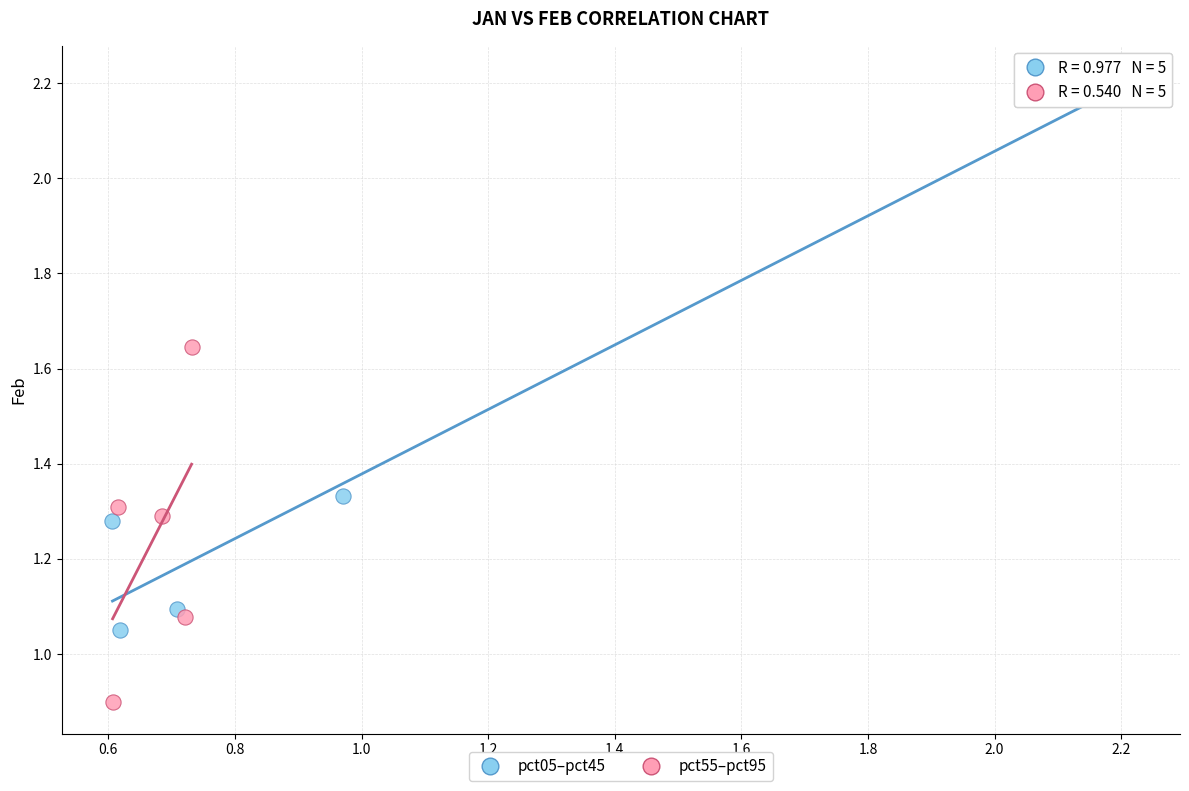

Which series has the largest Y range (max minus min)?

pct05–pct45